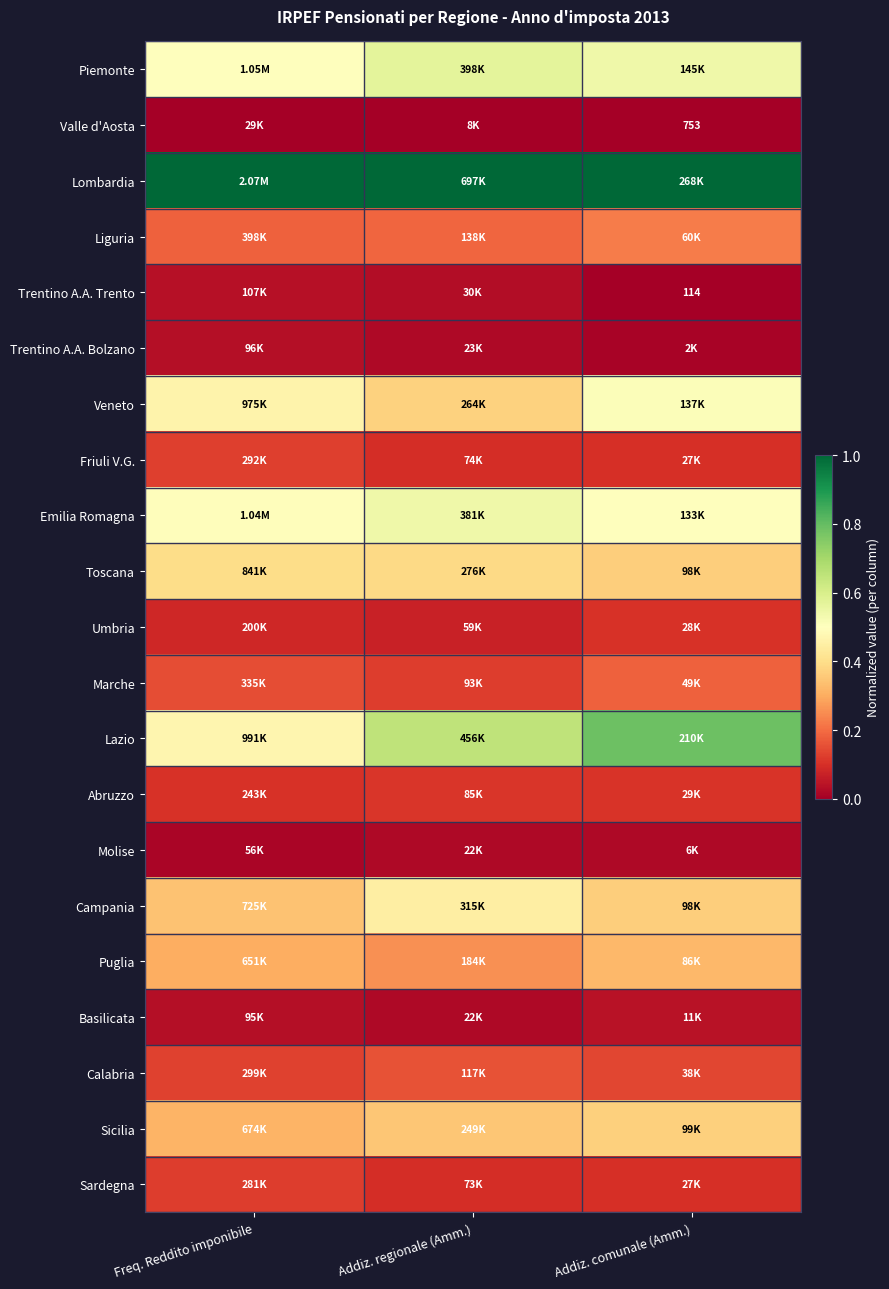

Rank the series at Addiz. comunale (Amm.) from lowest to highest value.

Trentino A.A. Trento, Valle d'Aosta, Trentino A.A. Bolzano, Molise, Basilicata, Friuli V.G., Sardegna, Umbria, Abruzzo, Calabria, Marche, Liguria, Puglia, Toscana, Campania, Sicilia, Emilia Romagna, Veneto, Piemonte, Lazio, Lombardia